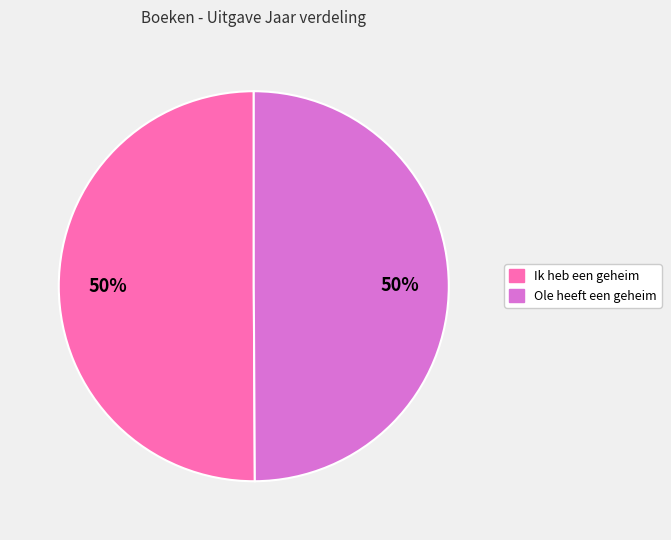

To the nearest percent, what is the combined percentage of Ole heeft een geheim and Ik heb een geheim?

100%